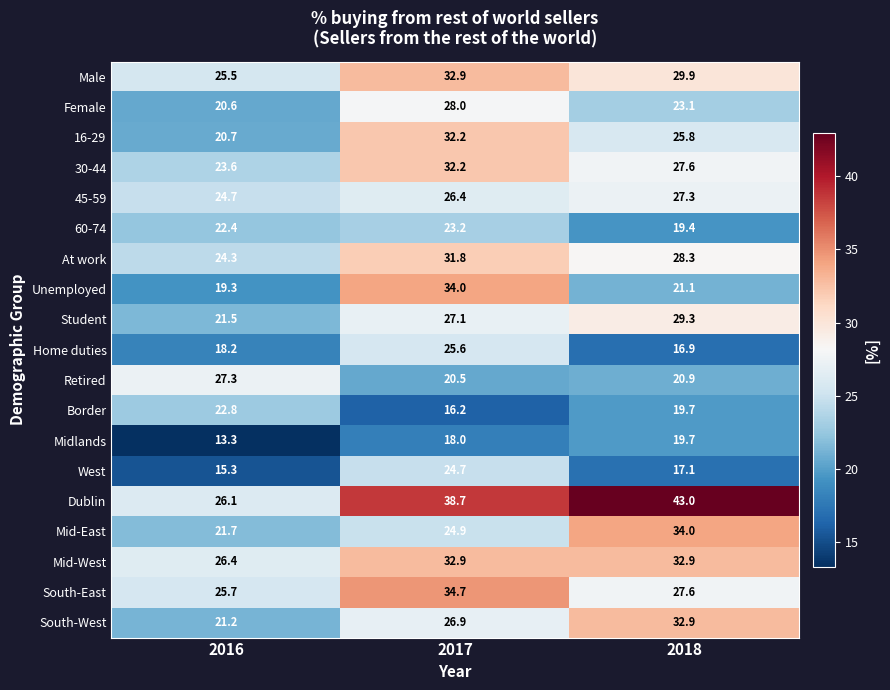

Between 2017 and 2018, which series saw the biggest shift?

Unemployed